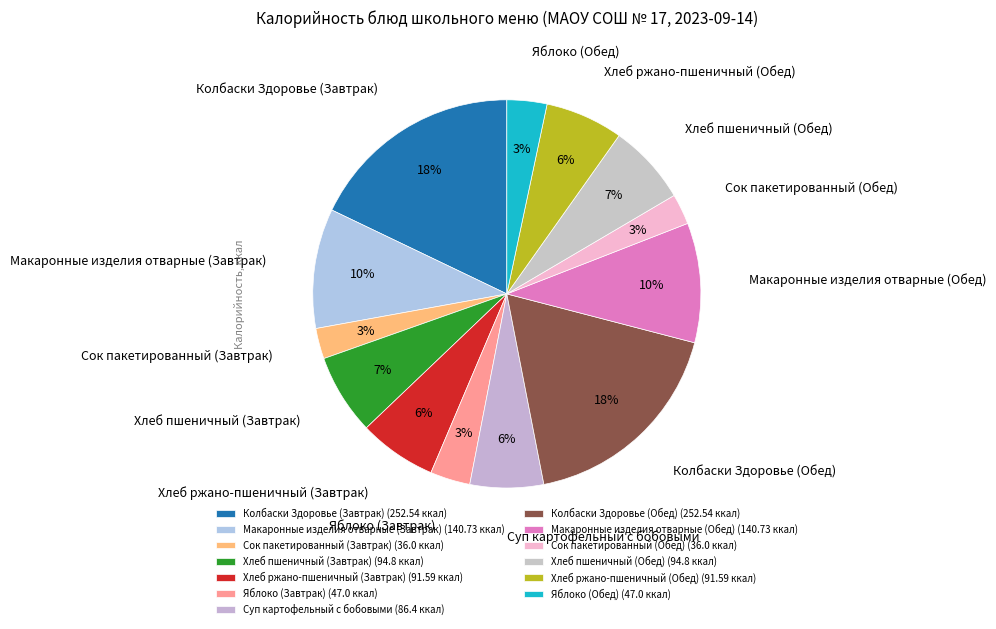

Combined, do Хлеб ржано-пшеничный (Обед) and Суп картофельный с бобовыми account for over 50%?

No